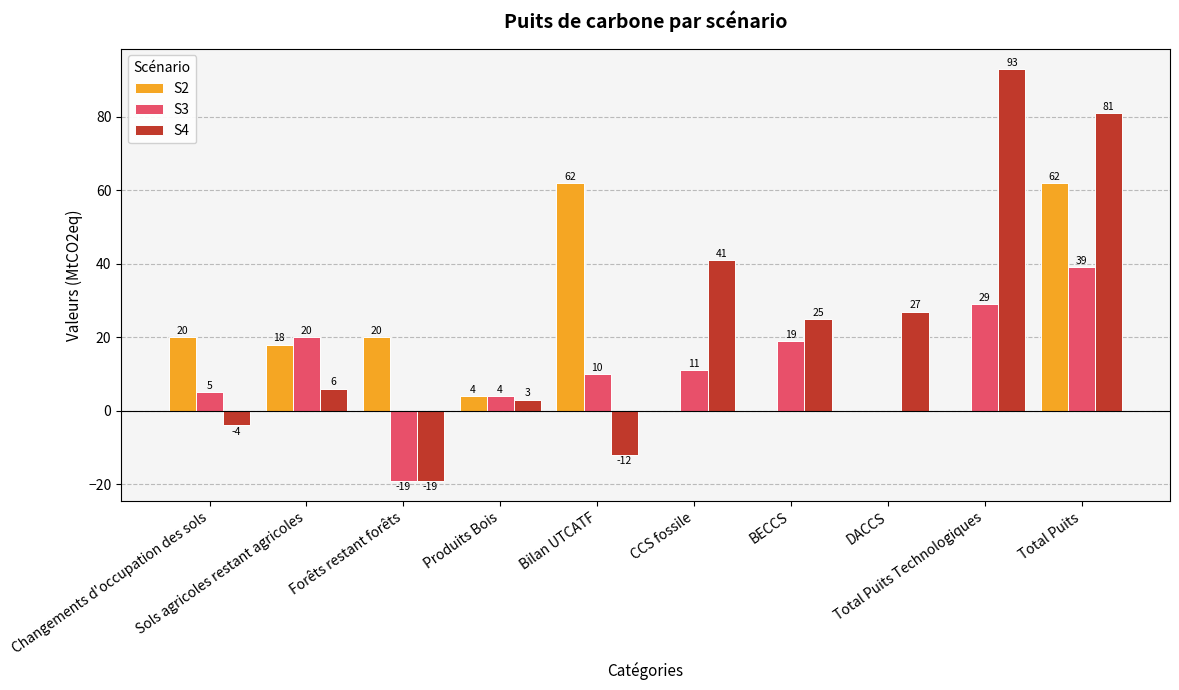

What are all the series names shown in the legend?

S2, S3, S4